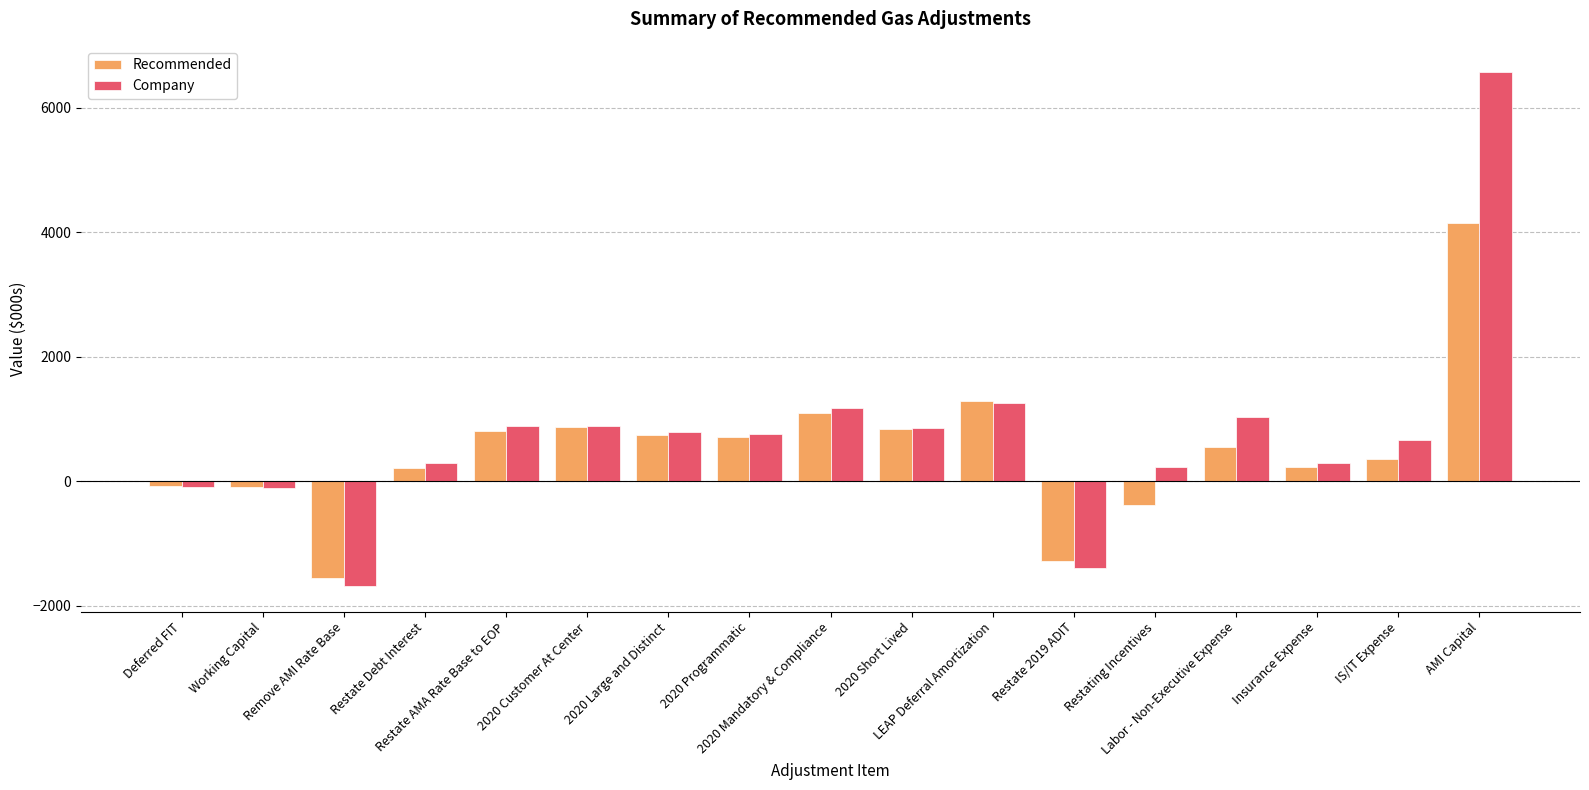

How many negative values does the Recommended series have?

5